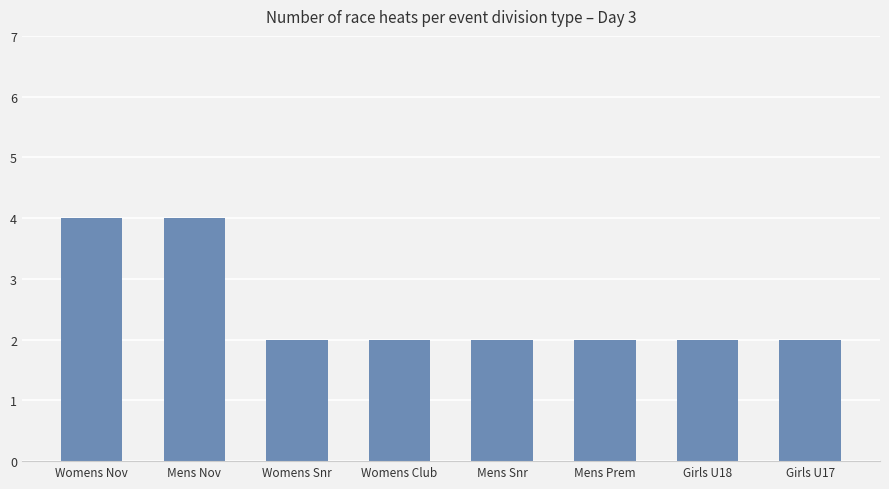

What is the value of the 2nd bar from the left?

4